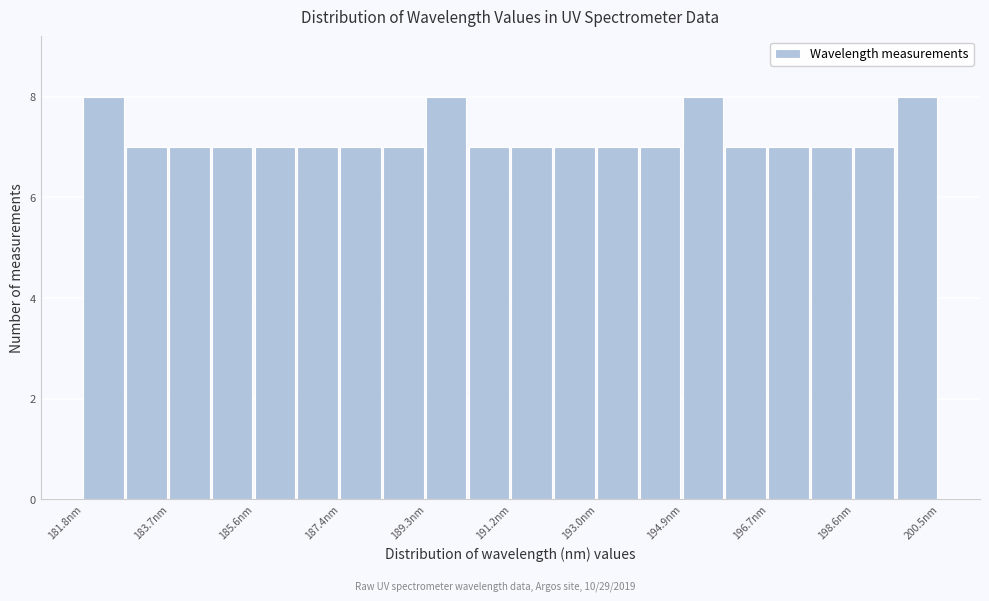

Reading left to right, transcribe this chart: for each bar, give the range it covers on the x-axis and its height. Neither the bar edges nor the heights are printed on the chart, so give them approximately, as read against the axes.

181.8 to 182.8: 8
182.8 to 183.8: 7
183.8 to 184.6: 7
184.6 to 185.6: 7
185.6 to 186.4: 7
186.4 to 187.4: 7
187.4 to 188.4: 7
188.4 to 189.2: 7
189.2 to 190.2: 8
190.2 to 191.2: 7
191.2 to 192.0: 7
192.0 to 193.0: 7
193.0 to 194.0: 7
194.0 to 194.8: 7
194.8 to 195.8: 8
195.8 to 196.8: 7
196.8 to 197.6: 7
197.6 to 198.6: 7
198.6 to 199.6: 7
199.6 to 200.4: 8